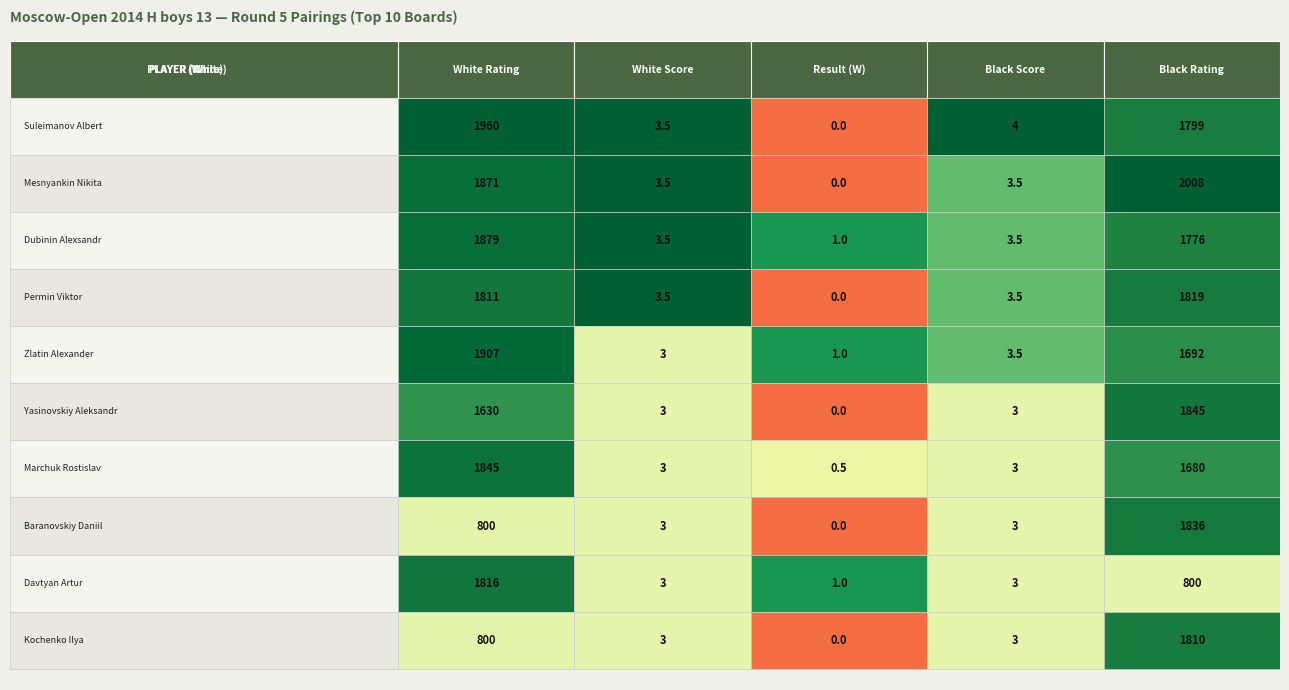

Reading left to right, list all the values displayed in this chart.

Suleimanov Albert: 1960.0	3.5	0.0	4.0	1799.0
Mesnyankin Nikita: 1871.0	3.5	0.0	3.5	2008.0
Dubinin Alexsandr: 1879.0	3.5	1.0	3.5	1776.0
Permin Viktor: 1811.0	3.5	0.0	3.5	1819.0
Zlatin Alexander: 1907.0	3.0	1.0	3.5	1692.0
Yasinovskiy Aleksandr: 1630.0	3.0	0.0	3.0	1845.0
Marchuk Rostislav: 1845.0	3.0	0.5	3.0	1680.0
Baranovskiy Daniil: 800.0	3.0	0.0	3.0	1836.0
Davtyan Artur: 1816.0	3.0	1.0	3.0	800.0
Kochenko Ilya: 800.0	3.0	0.0	3.0	1810.0